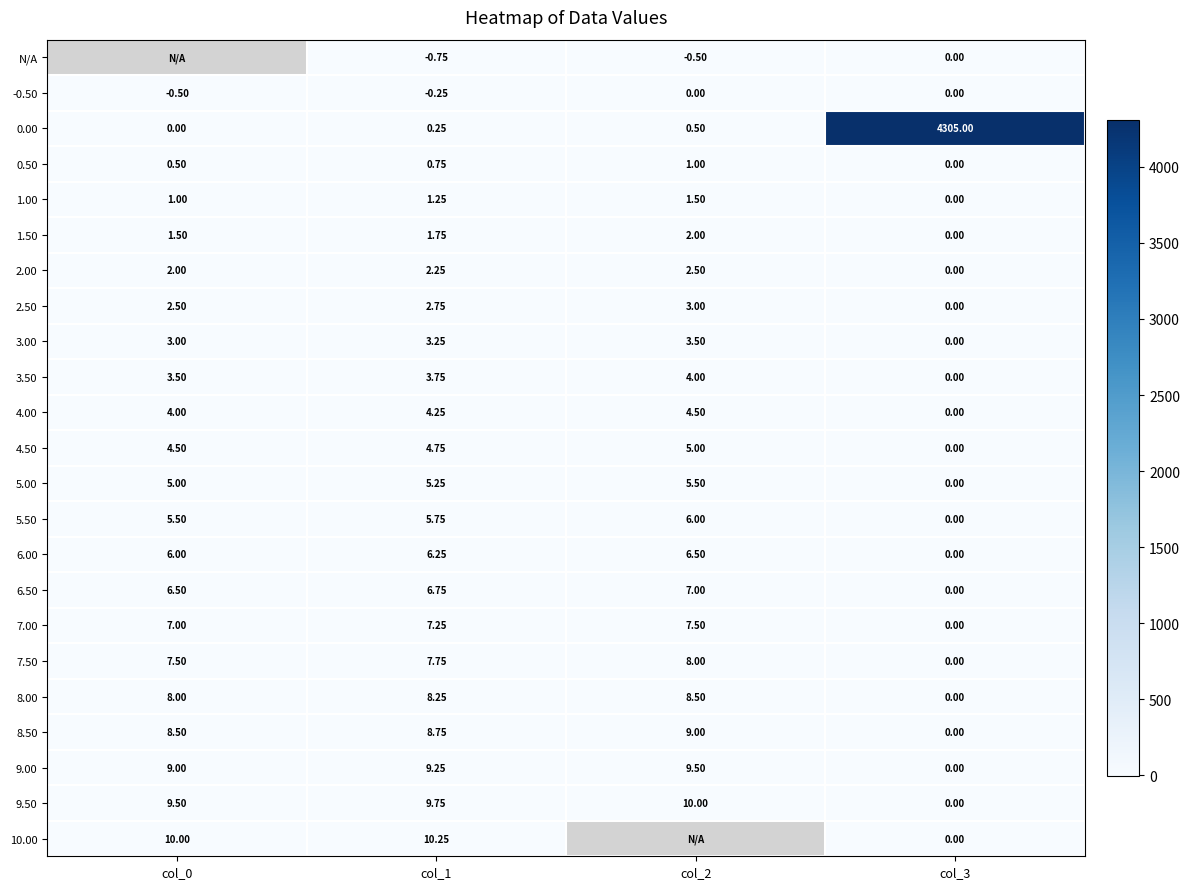

Is it true that 1.50 equals -0.8 at col_3?

False